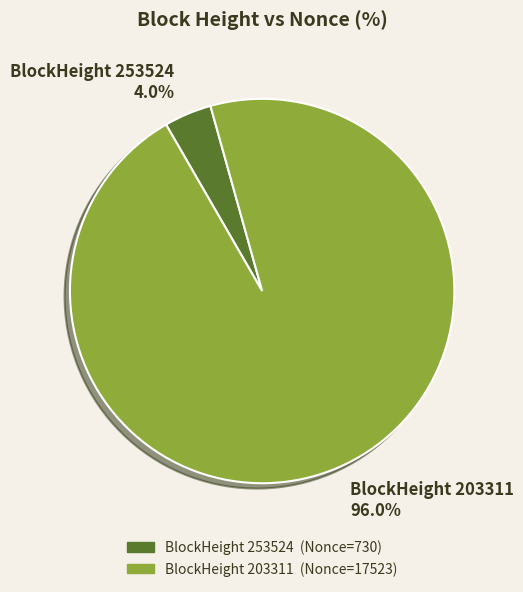

Which slice is the smallest?

253524